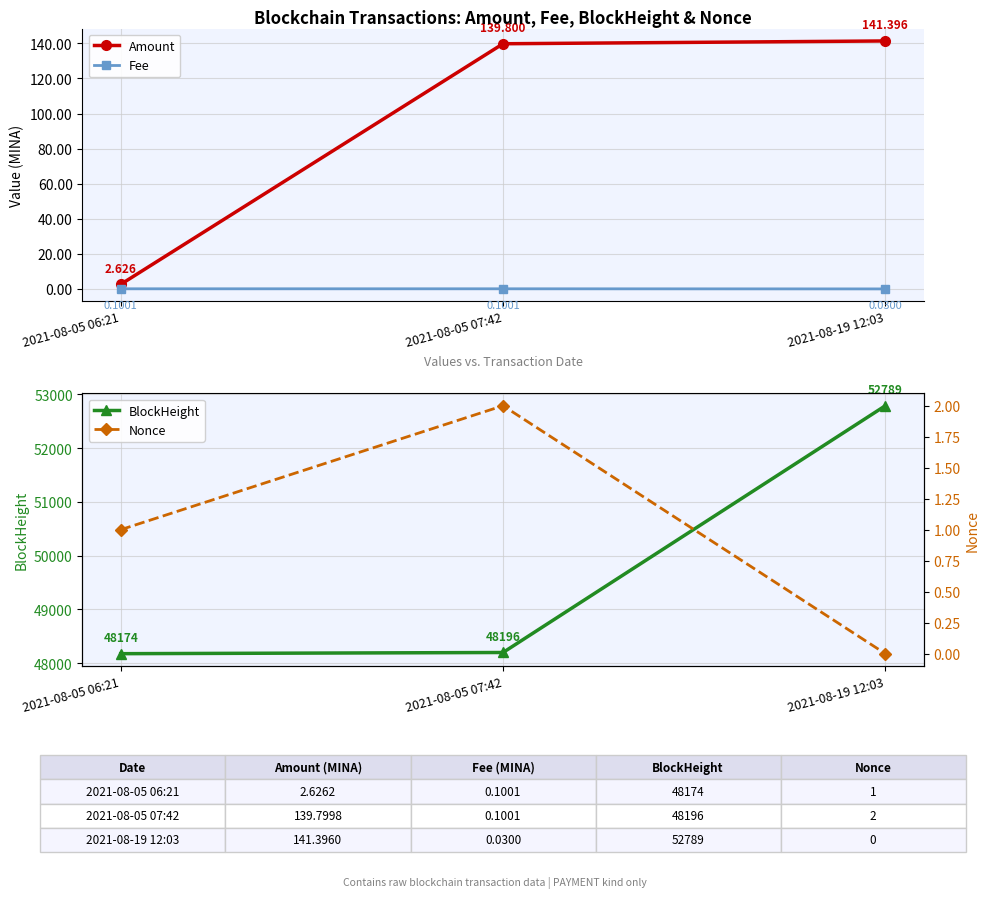

What is the sum of all BlockHeight values?

149159